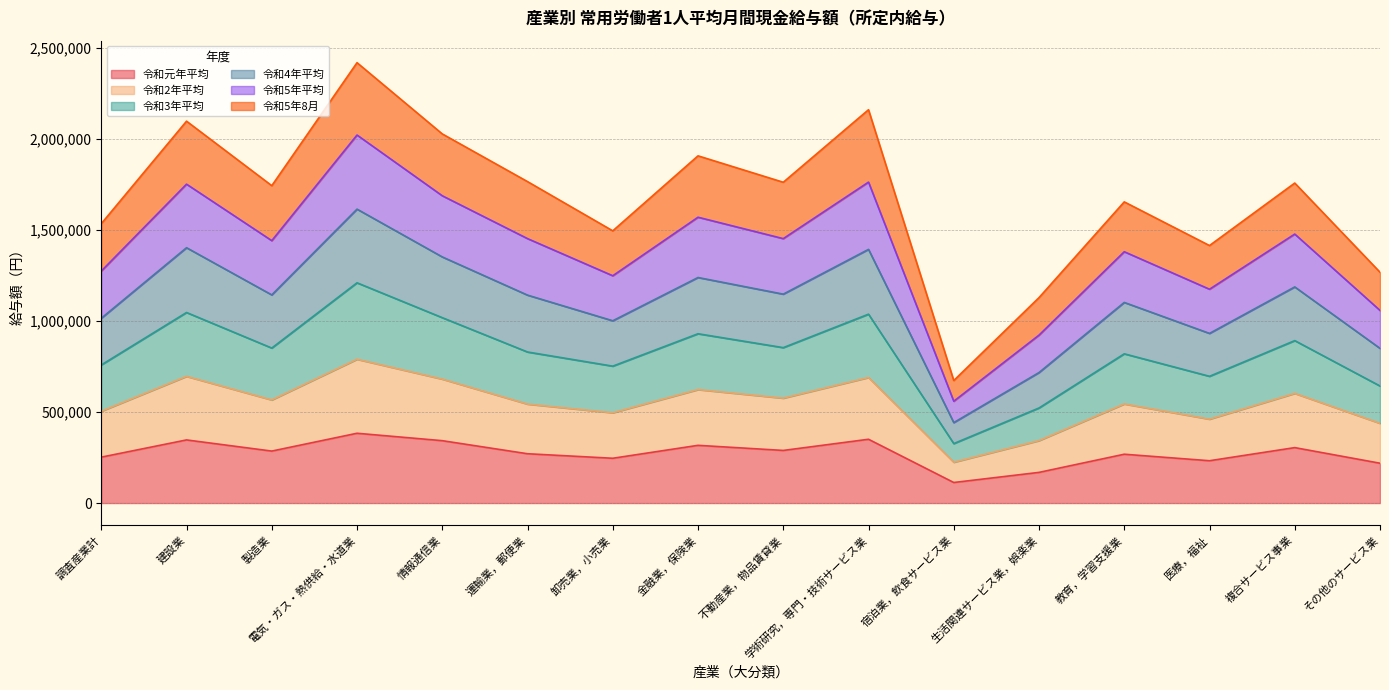

Does the chart have visible grid lines?

Yes